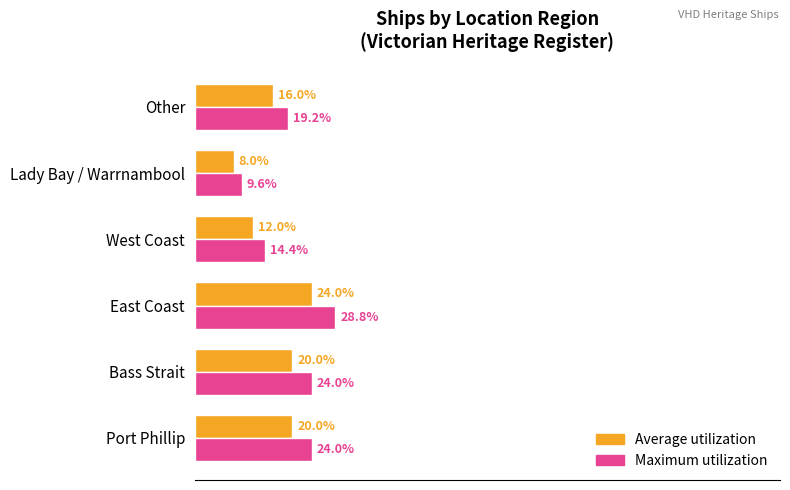

At which category is the sum across all series the highest?

East Coast